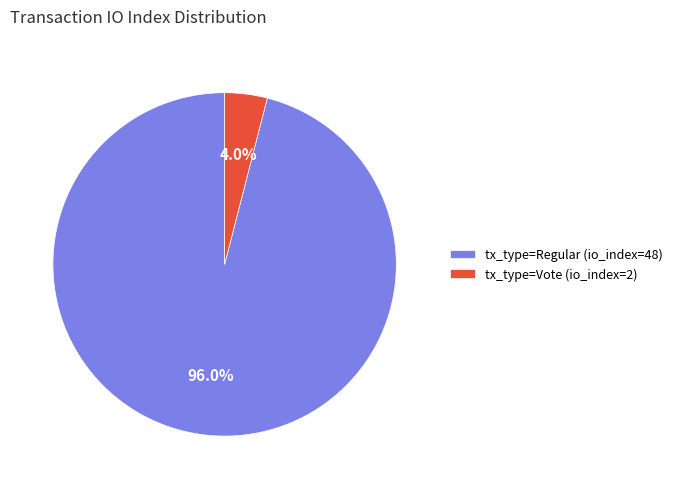

To the nearest percent, what portion does tx_type=Vote (io_index=2) represent?

4%